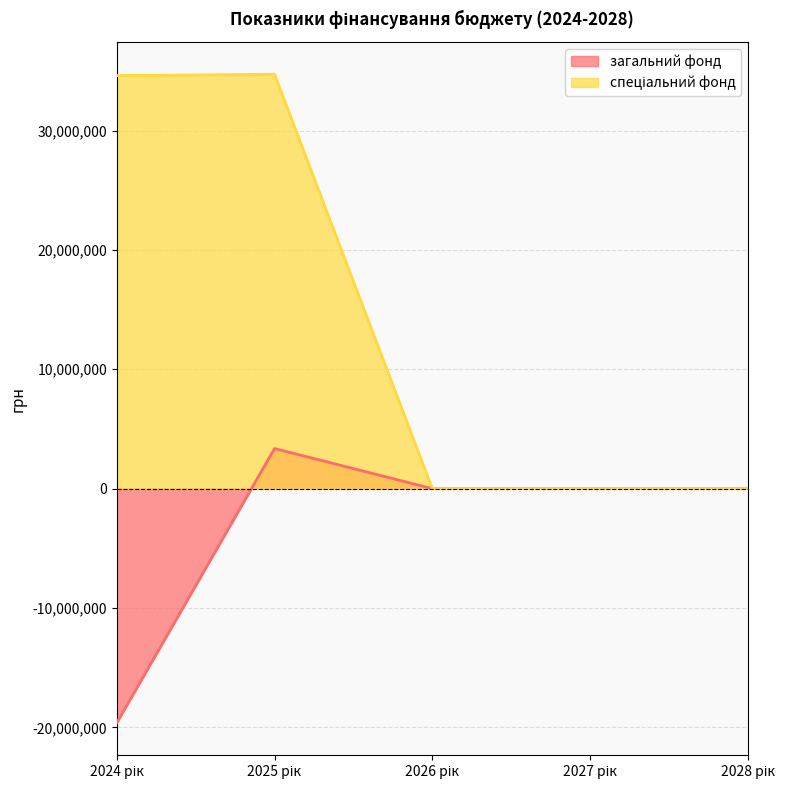

True or false: спеціальний фонд and загальний фонд cross at least once.

False